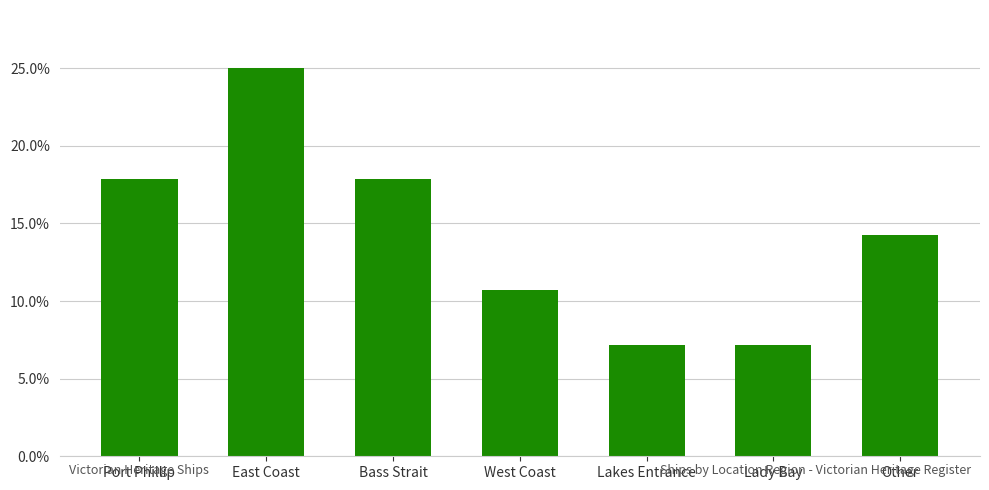

List the labels in order of value, smallest first.

Lakes Entrance, Lady Bay, West Coast, Other, Port Phillip, Bass Strait, East Coast